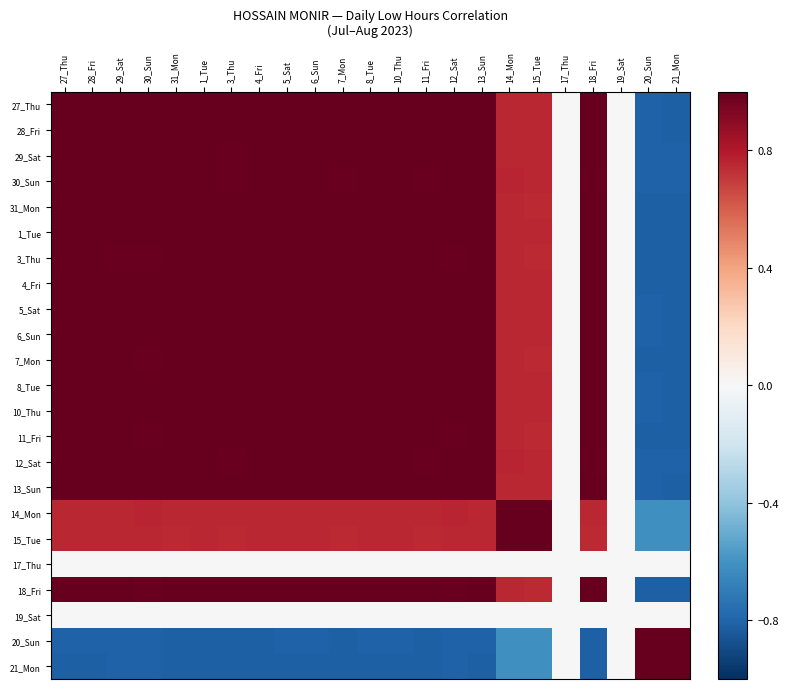

How many categories are shown in the chart?

23